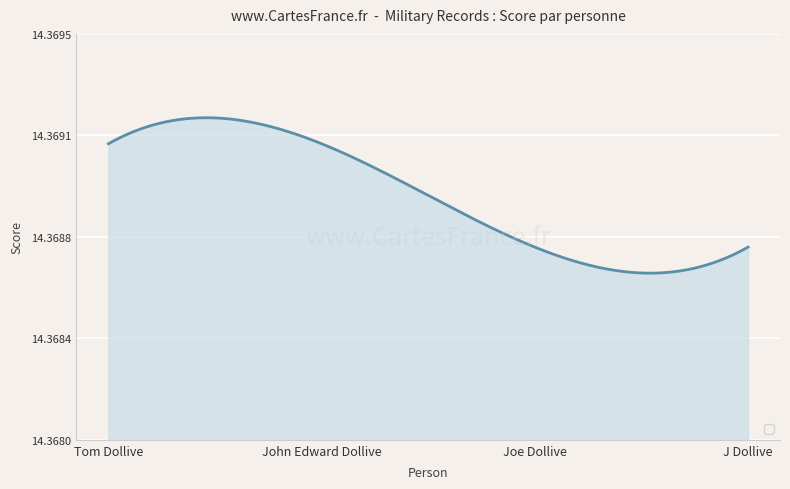

Does the chart have visible grid lines?

Yes